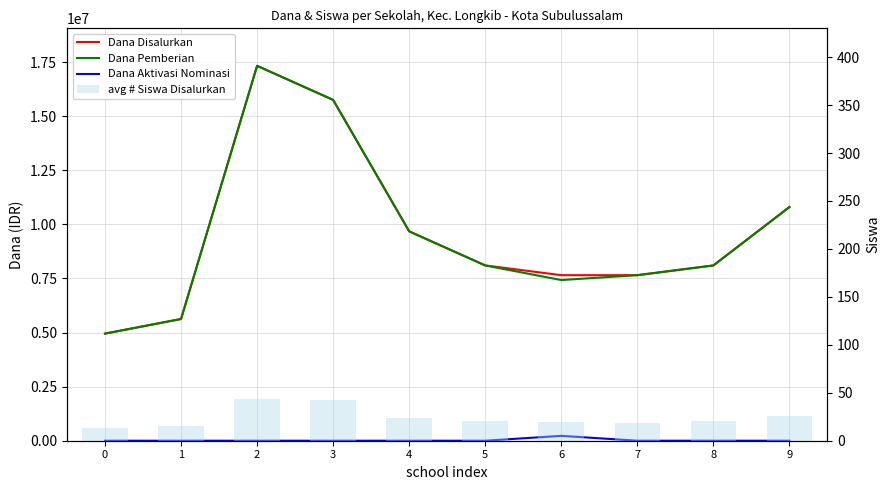

How many data points in Dana Disalurkan are less than 8100000?

4